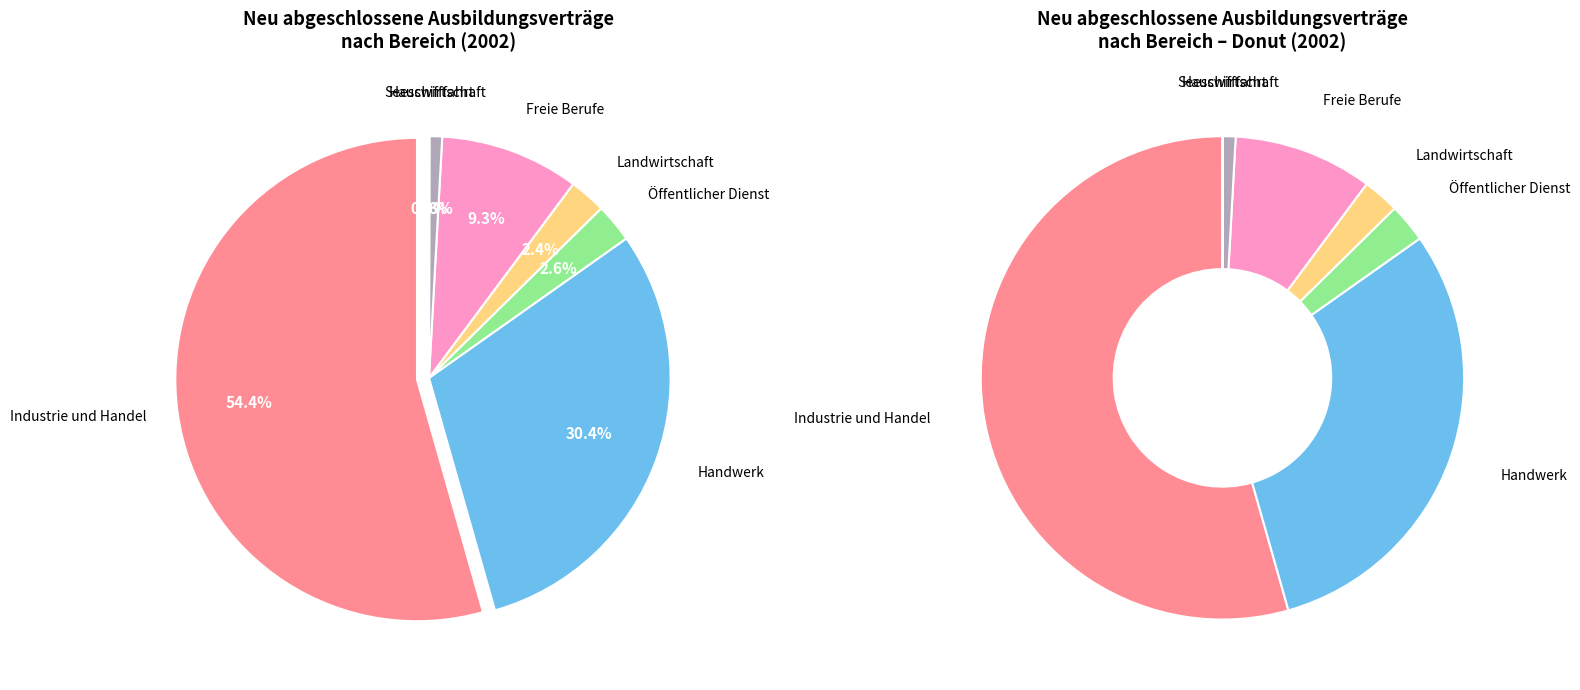

How many slices are in this pie chart?

7